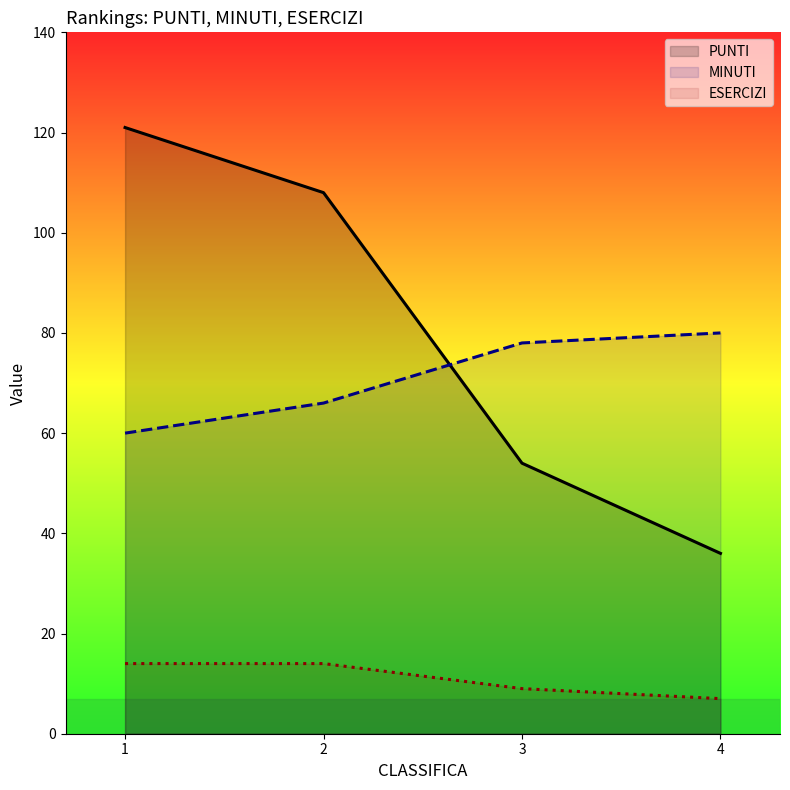

The value of MINUTI at 2 is 93. True or false?

False